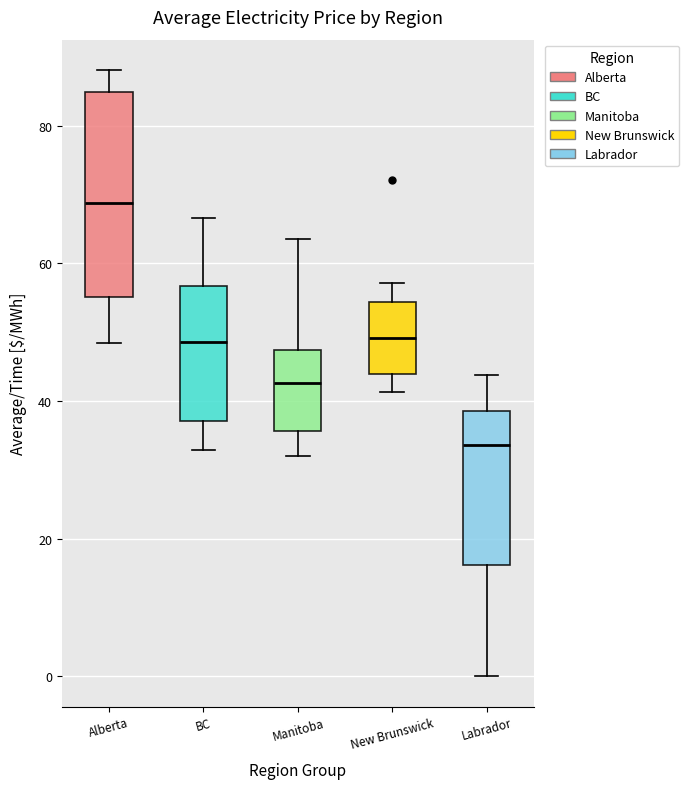

Reading left to right, read every box against the y-axis: the position of its median line, the range the box covers, and the ends of its whiskers. The values are not printed on the chart, so give them approximately, as read against the axis.

Alberta: median 68, box 56 to 84, whiskers 48 to 88
BC: median 48, box 38 to 56, whiskers 32 to 66
Manitoba: median 42, box 36 to 48, whiskers 32 to 64
New Brunswick: median 50, box 44 to 54, whiskers 42 to 58
Labrador: median 34, box 16 to 38, whiskers 0 to 44